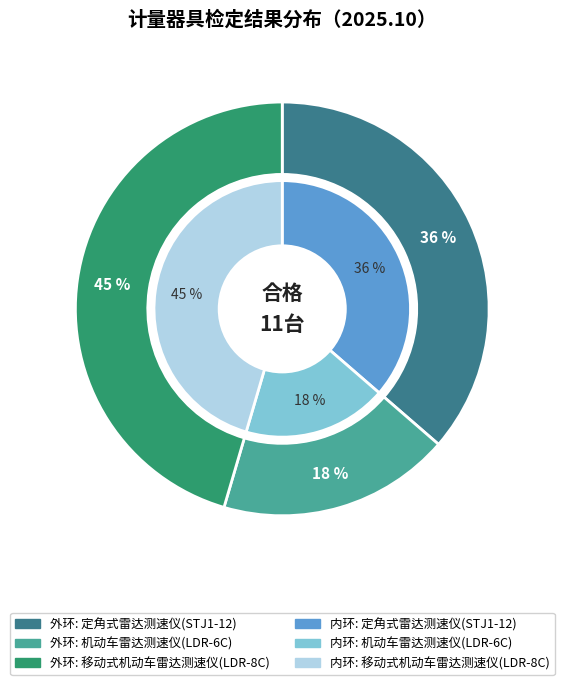

To the nearest percent, what is the difference between the largest and smallest slice percentages?

27%